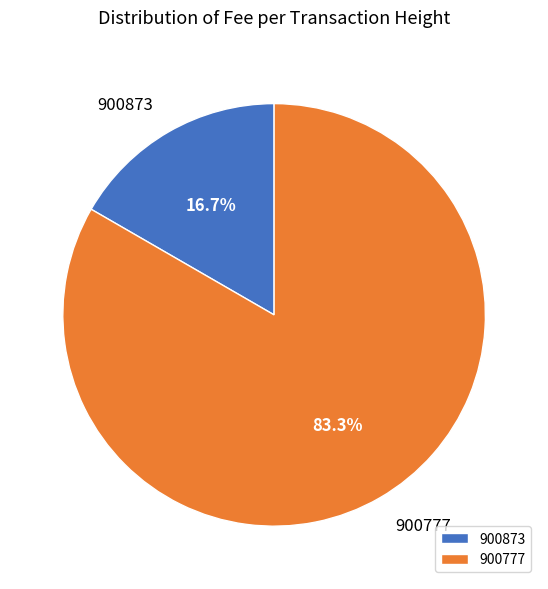

Count the number of slices in the pie.

2